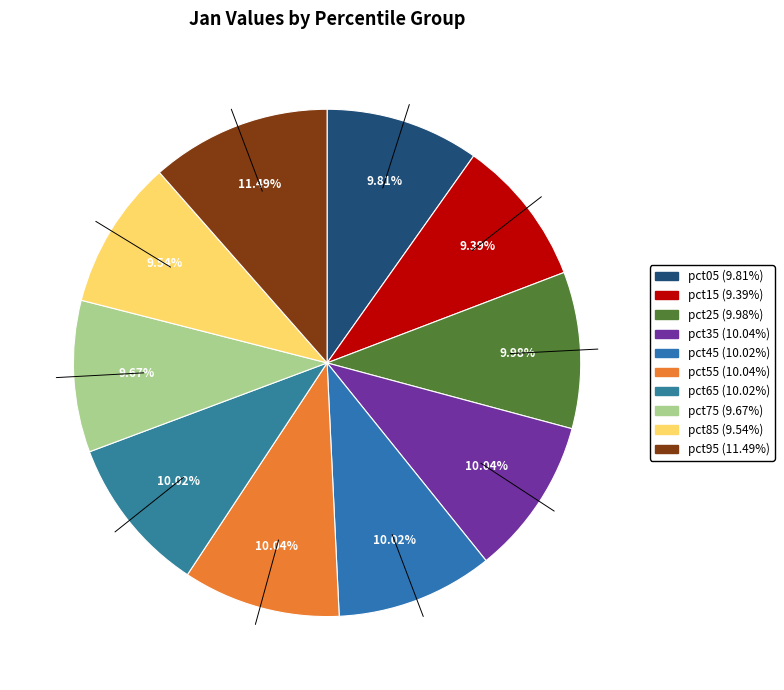

To the nearest percent, what is the difference between the pct95 and pct35 slice percentages?

1%